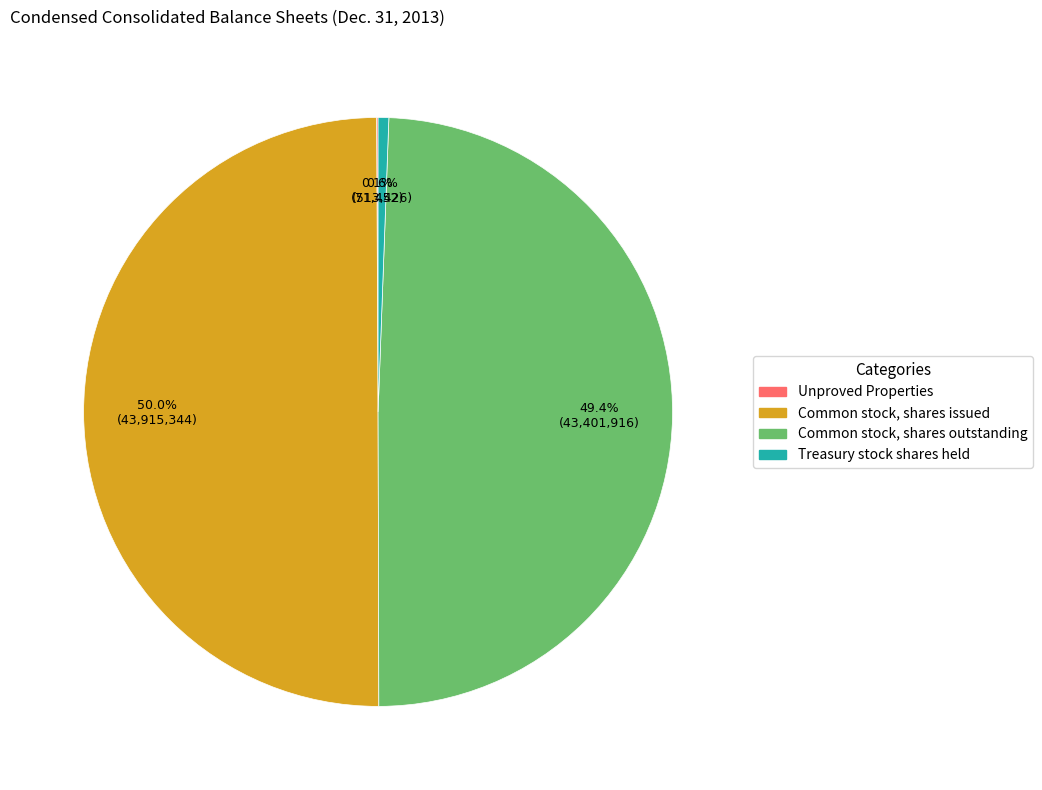

Which category has the biggest portion of the pie?

Common stock, shares issued